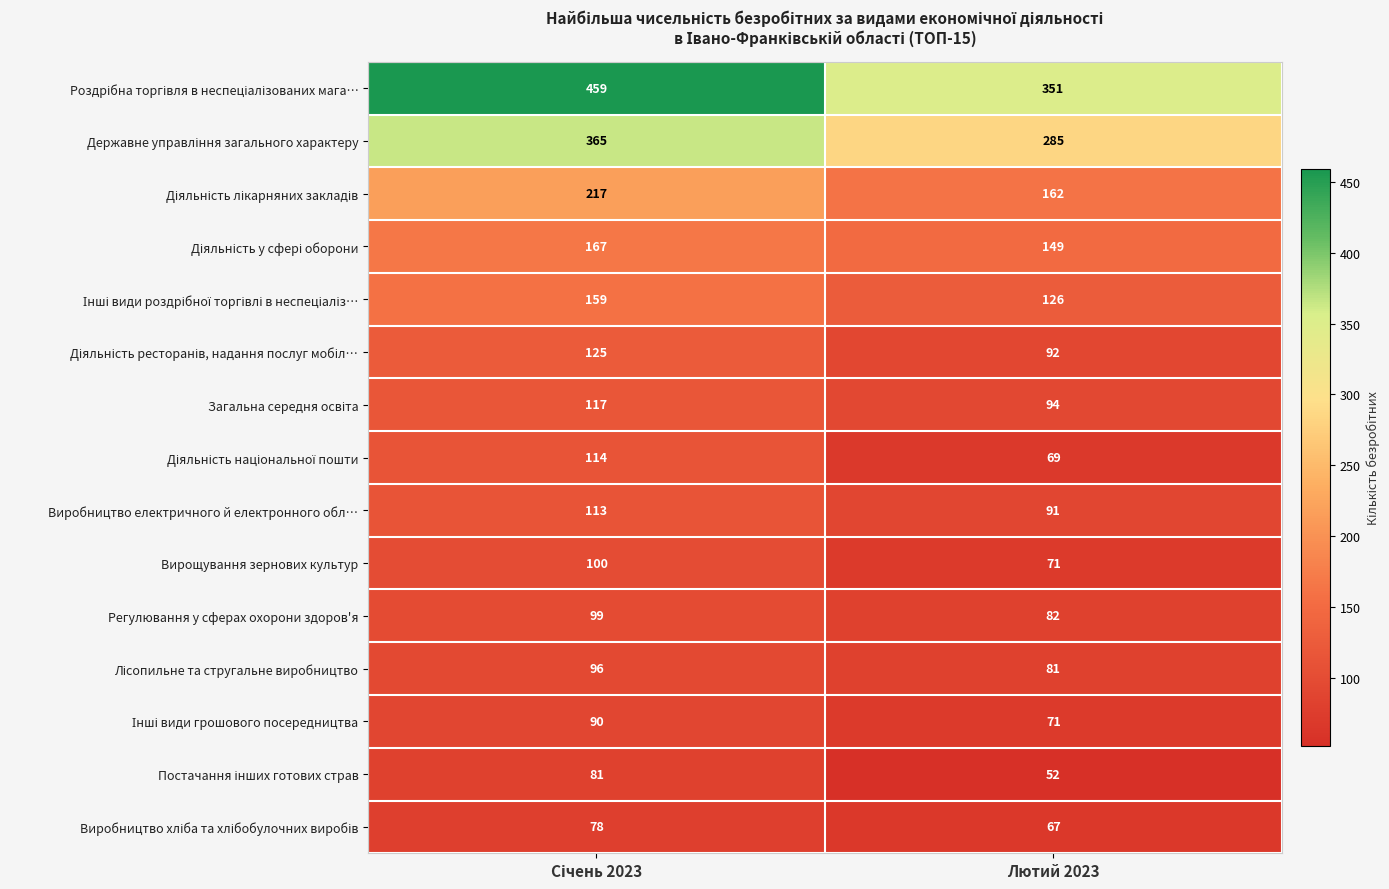

What is the spread (max minus min) of values at Лютий 2023?

299